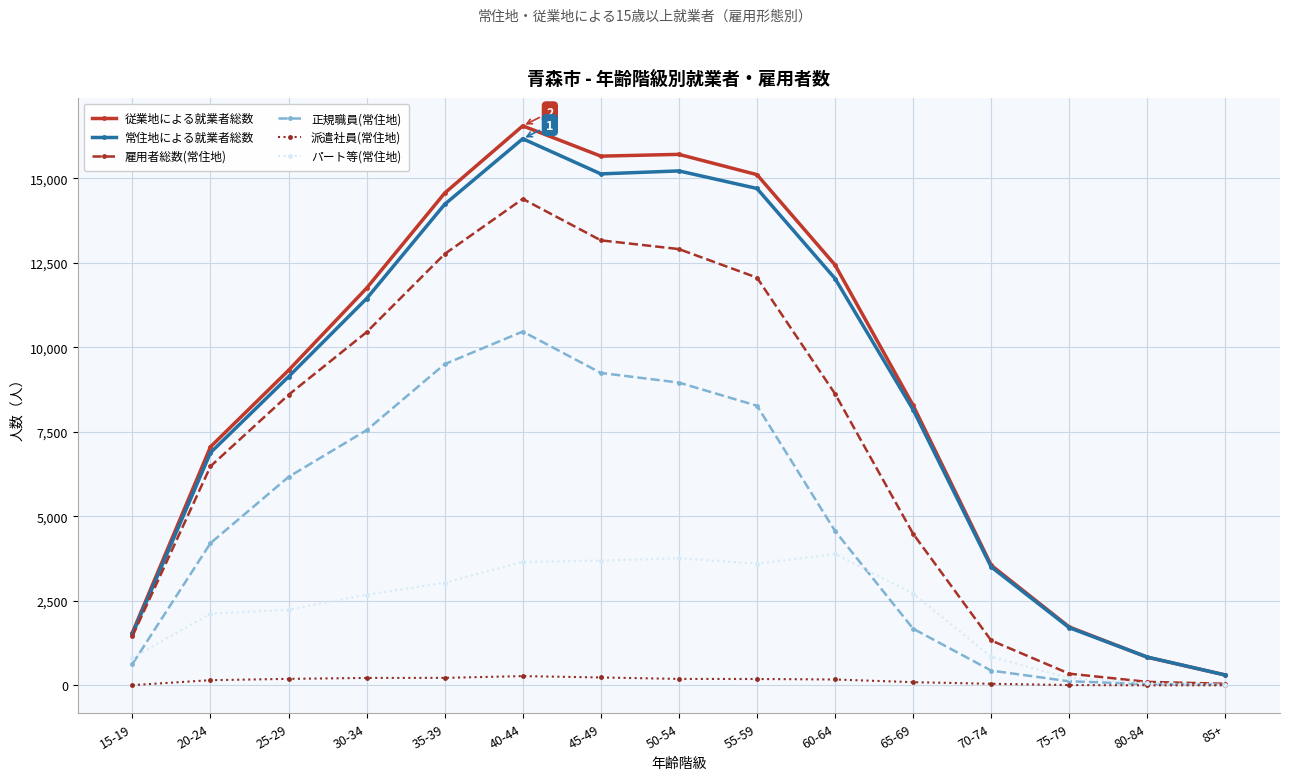

What is the highest value of the 正規職員(常住地) series?

10467